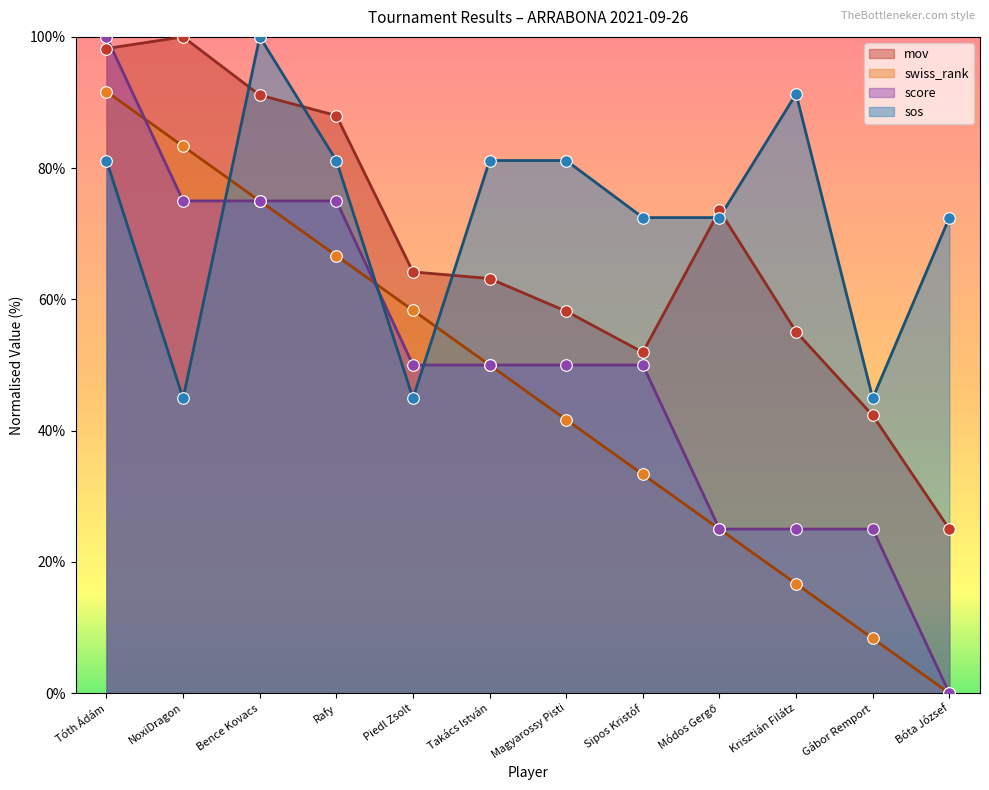

What is the total value across all series at Bóta József?

97.5